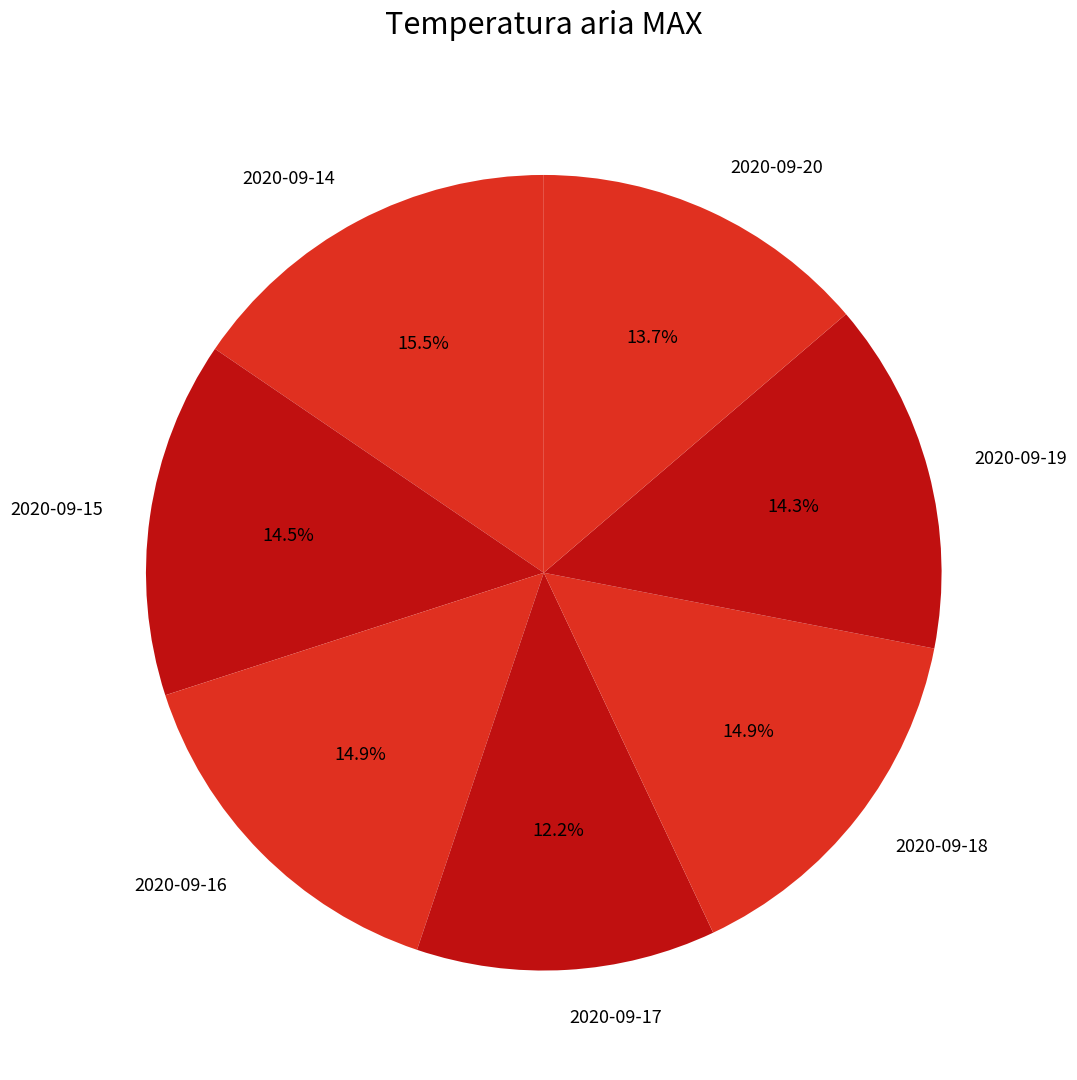

What percentage do 2020-09-20 and 2020-09-15 together represent?

28.2%